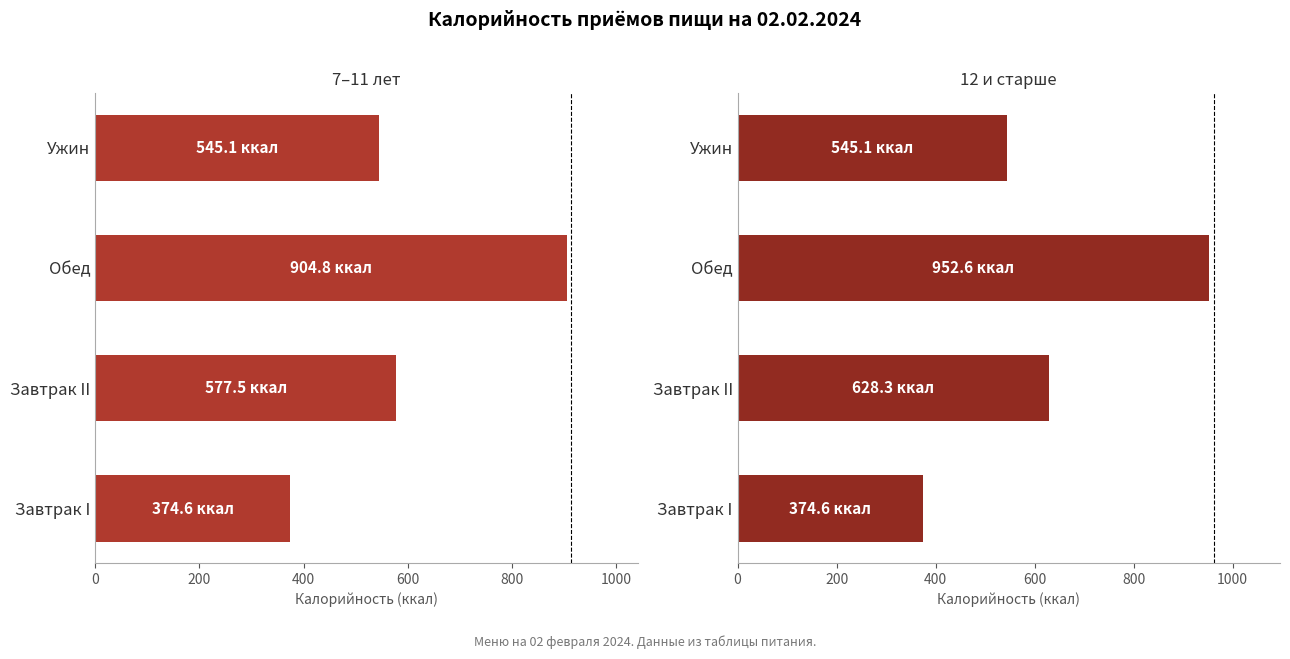

How many values in the 12 и старше series are below 628?

2